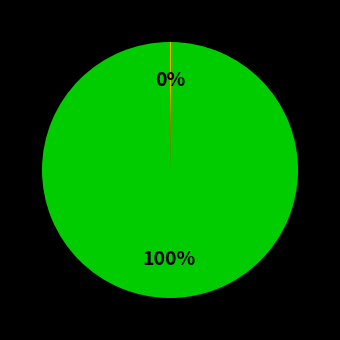

What is the change in value from Grupo Operativo RACS to Grupo Operativo NATURCUN?

-9828454